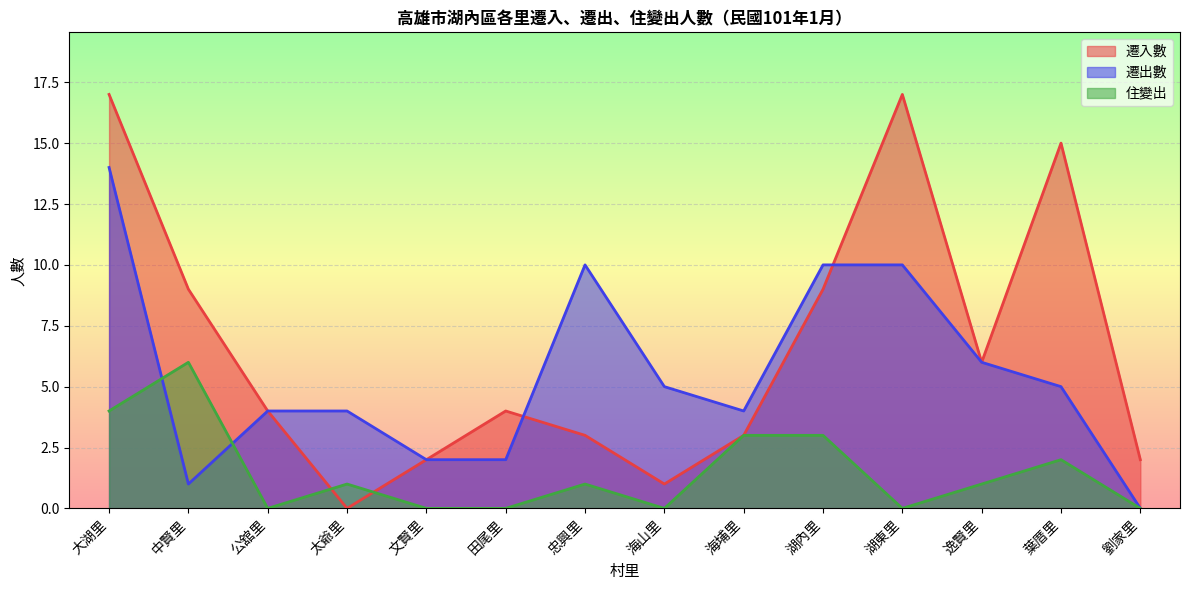

Rank the categories by 遷入數 value from lowest to highest.

太爺里, 海山里, 文賢里, 劉家里, 忠興里, 海埔里, 公舘里, 田尾里, 逸賢里, 中賢里, 湖內里, 葉厝里, 大湖里, 湖東里